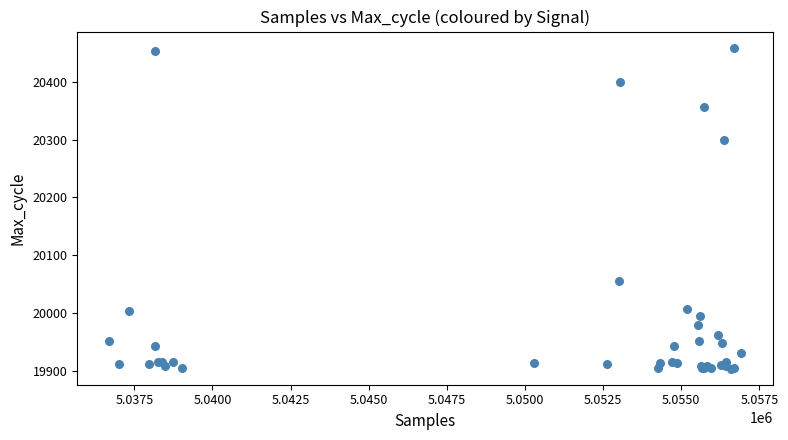

What Y value in the scatter plot is closest to 20181?

20300